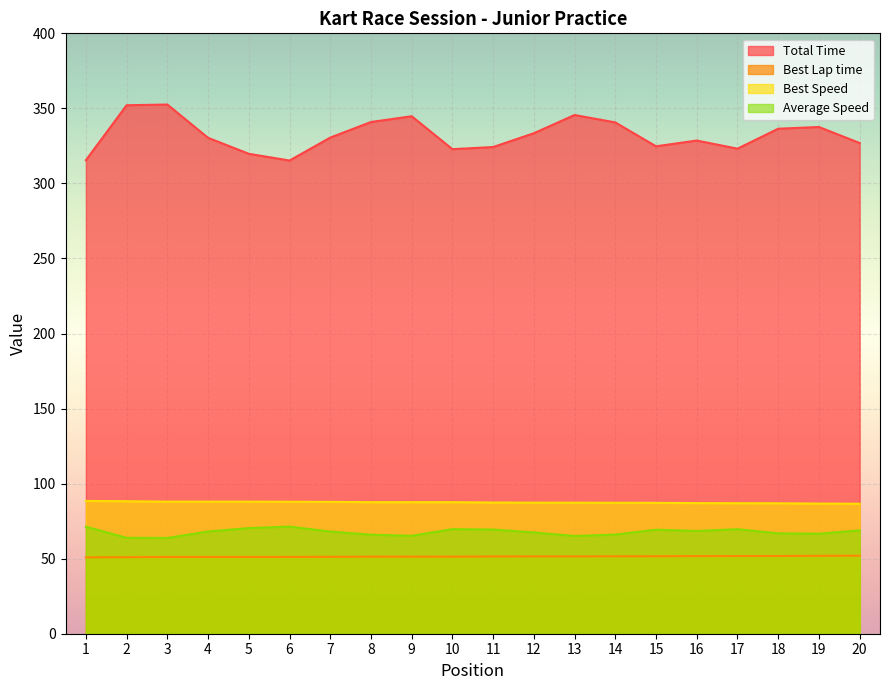

How many data points does each series have?

20